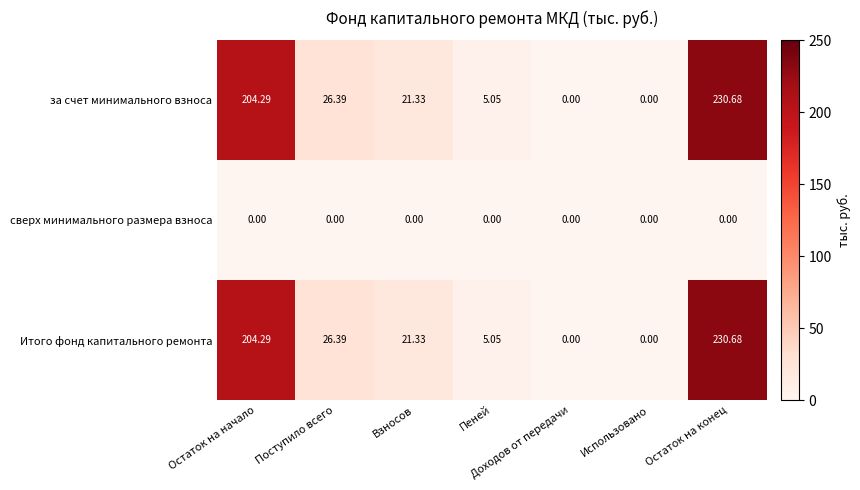

At which category is the sum across all series the highest?

Остаток на конец